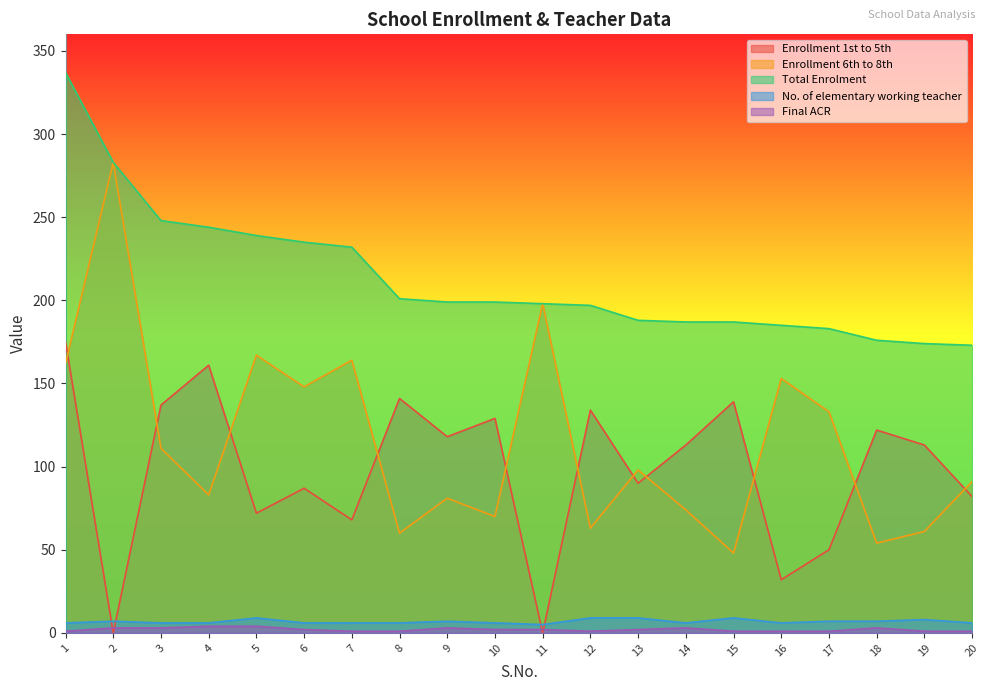

How many No. of elementary working teacher values are between 6 and 8?

15